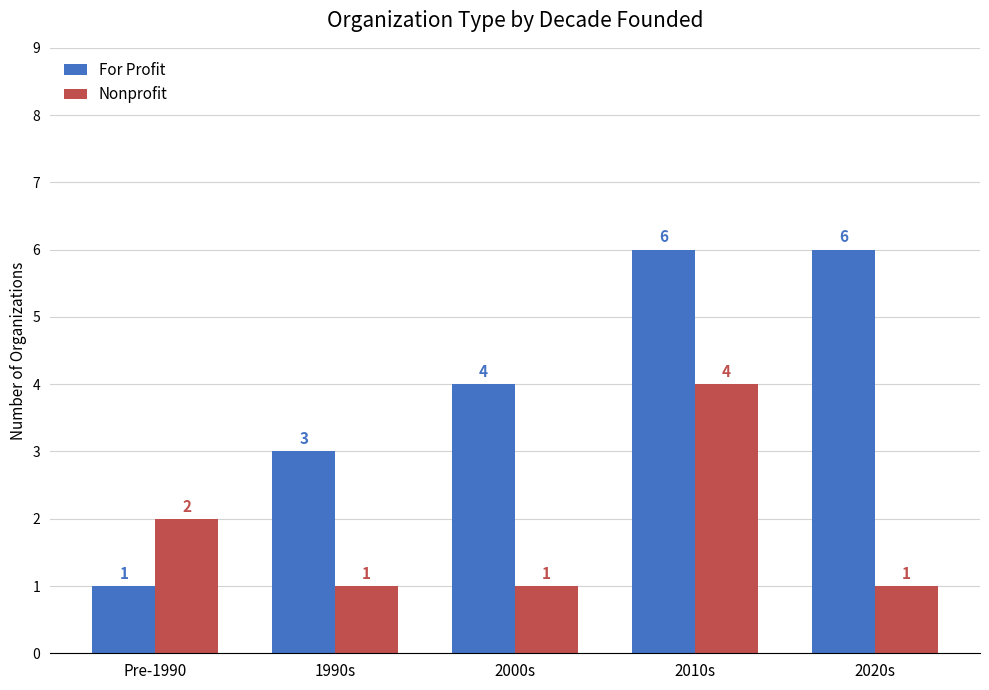

What are all the series names shown in the legend?

For Profit, Nonprofit